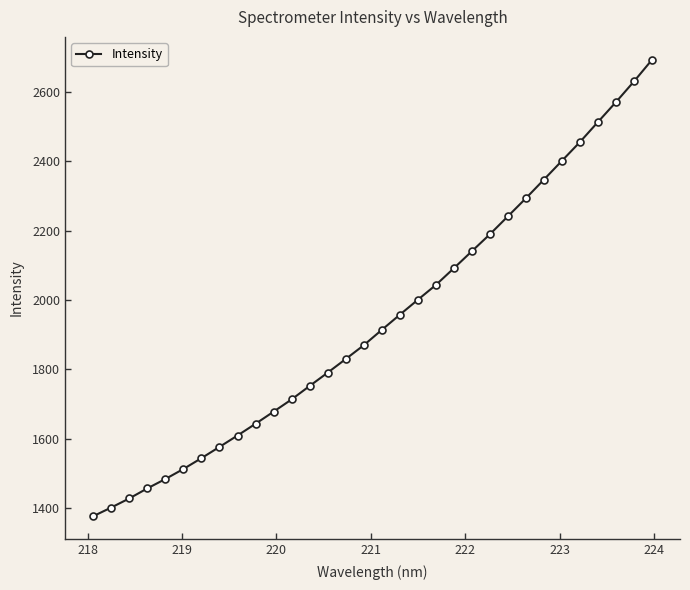

What is the value of the 19th point from the left?

2000.8